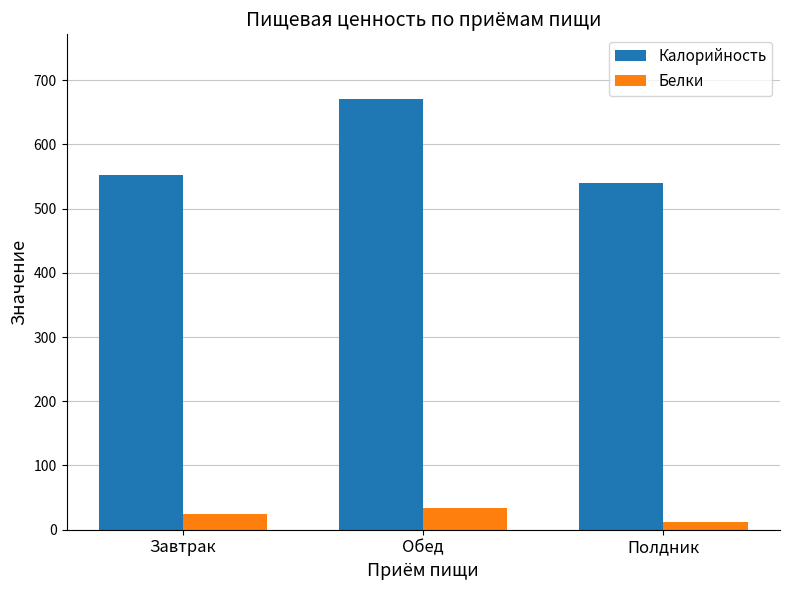

How many categories are shown in the chart?

3